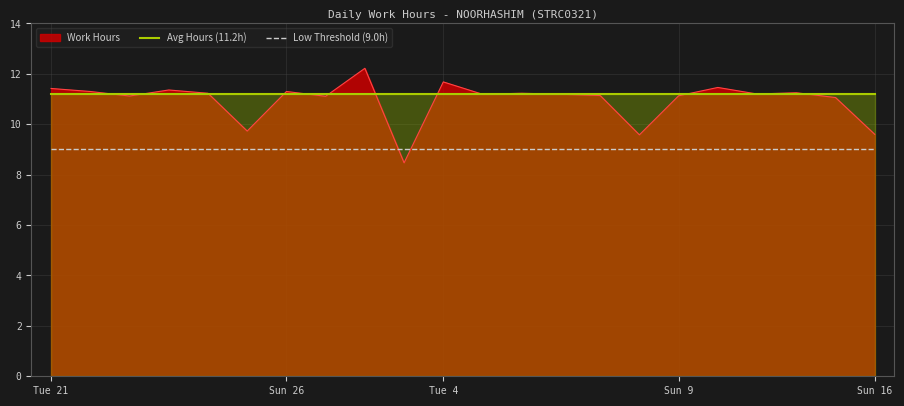

True or false: Avg Hours (11.2h) and Low Threshold (9.0h) cross at least once.

False